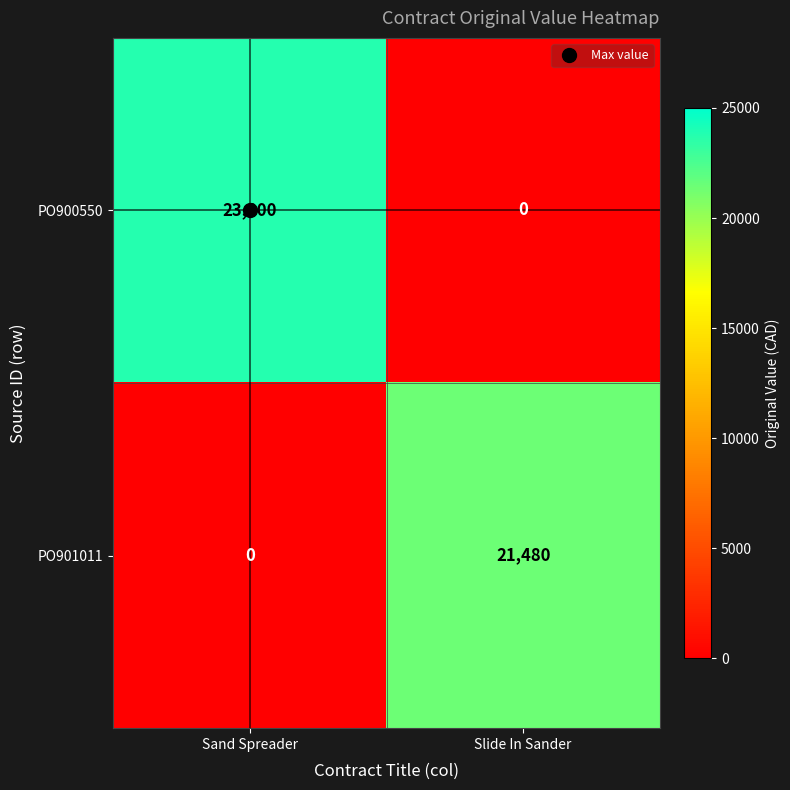

Rank the series at Sand Spreader from highest to lowest value.

PO900550, PO901011